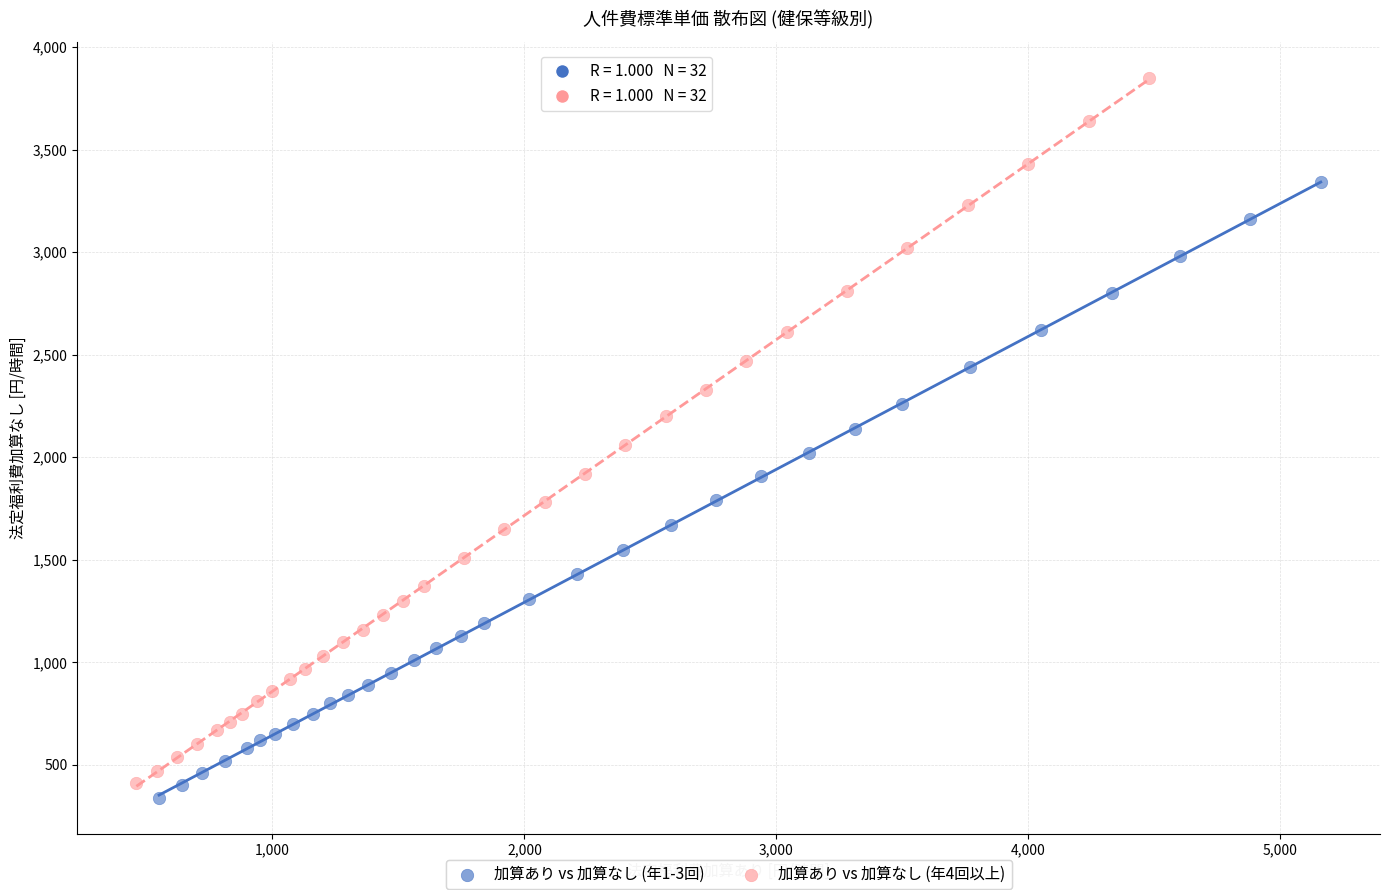

Which series contains the highest Y value?

加算あり vs 加算なし (年4回以上)